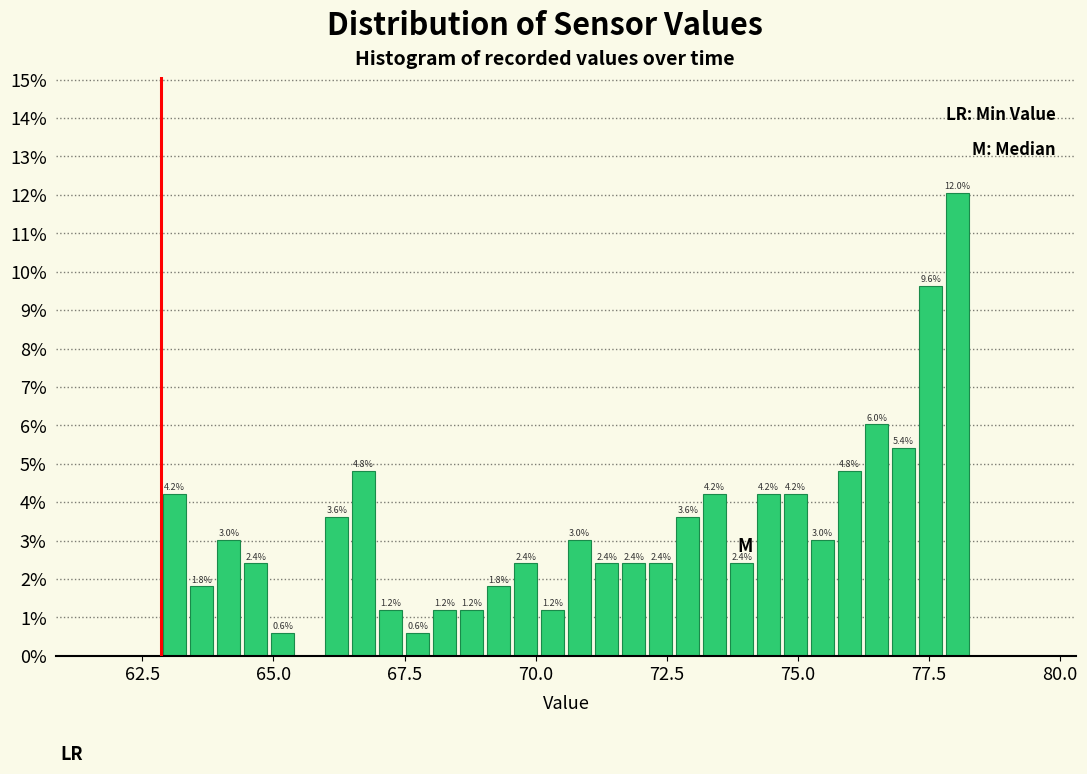

Around what value on the x-axis is the tallest bar? Give the approximate position of its centre, as read against the axis.

78.0